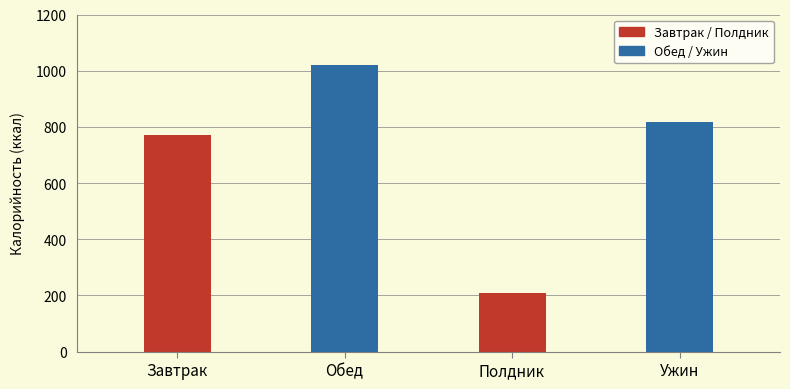

Are the bars grouped side by side (vs. stacked)?

No